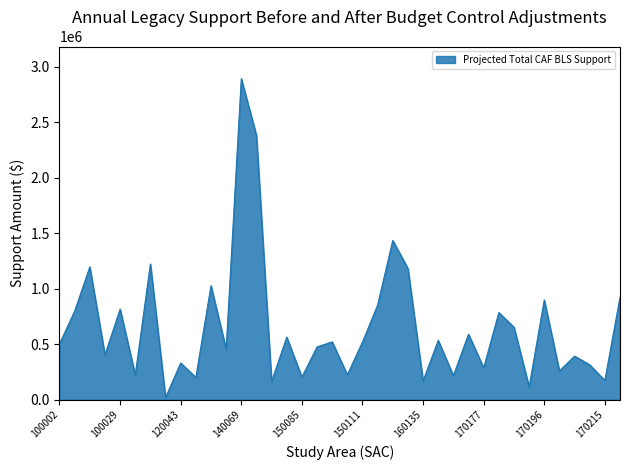

What is the difference between the maximum and minimum values?

2872306